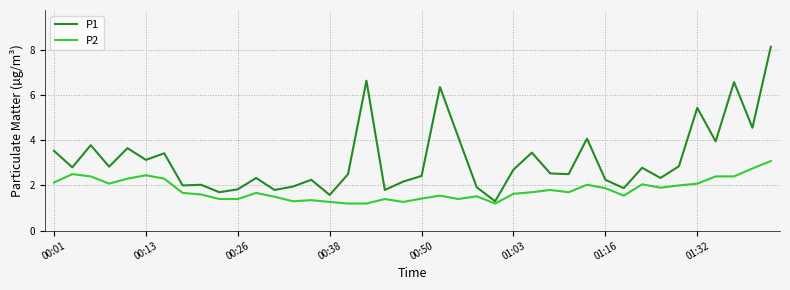

What is the smallest value displayed?

1.2